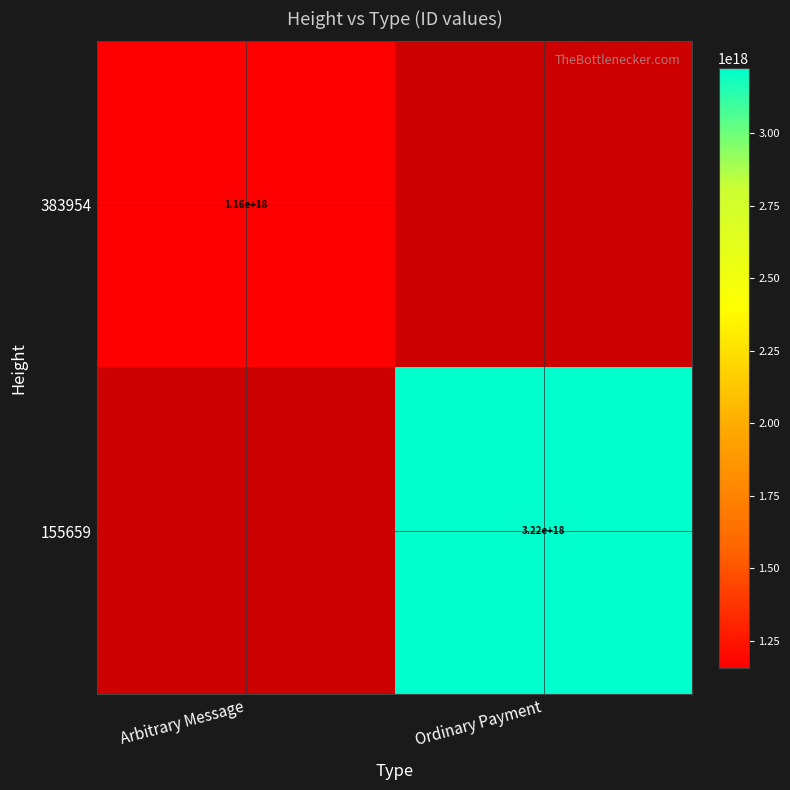

The 383954 series shows -506442639633108160 at Ordinary Payment. True or false?

False